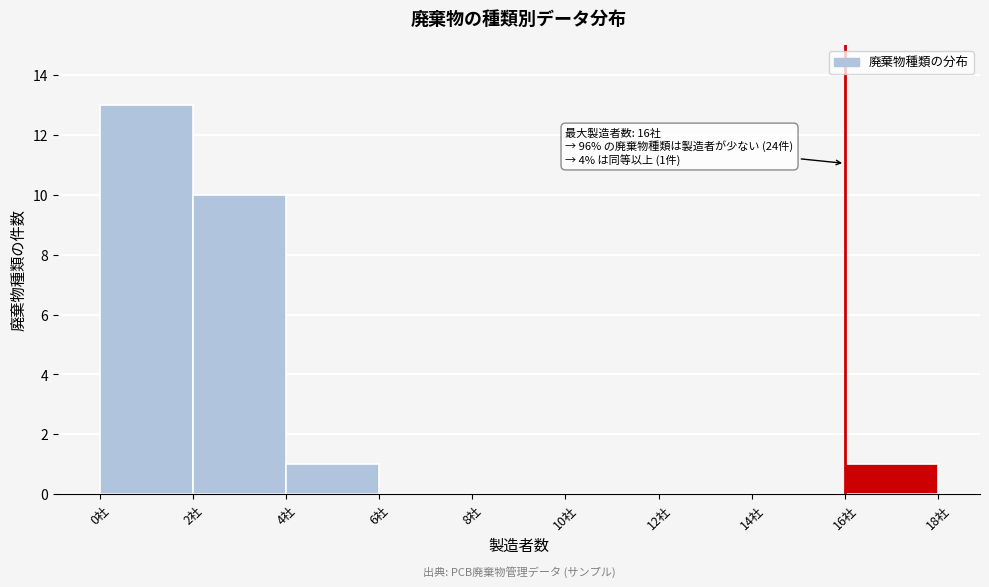

Over which range of the x-axis is the bar tallest?

0 to 2